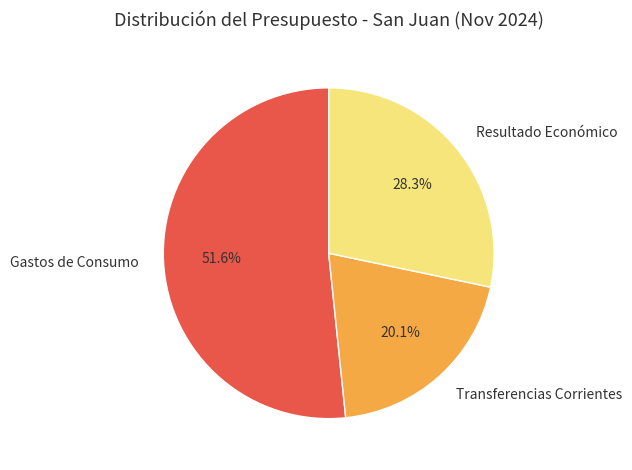

Which category has the biggest portion of the pie?

Gastos de Consumo